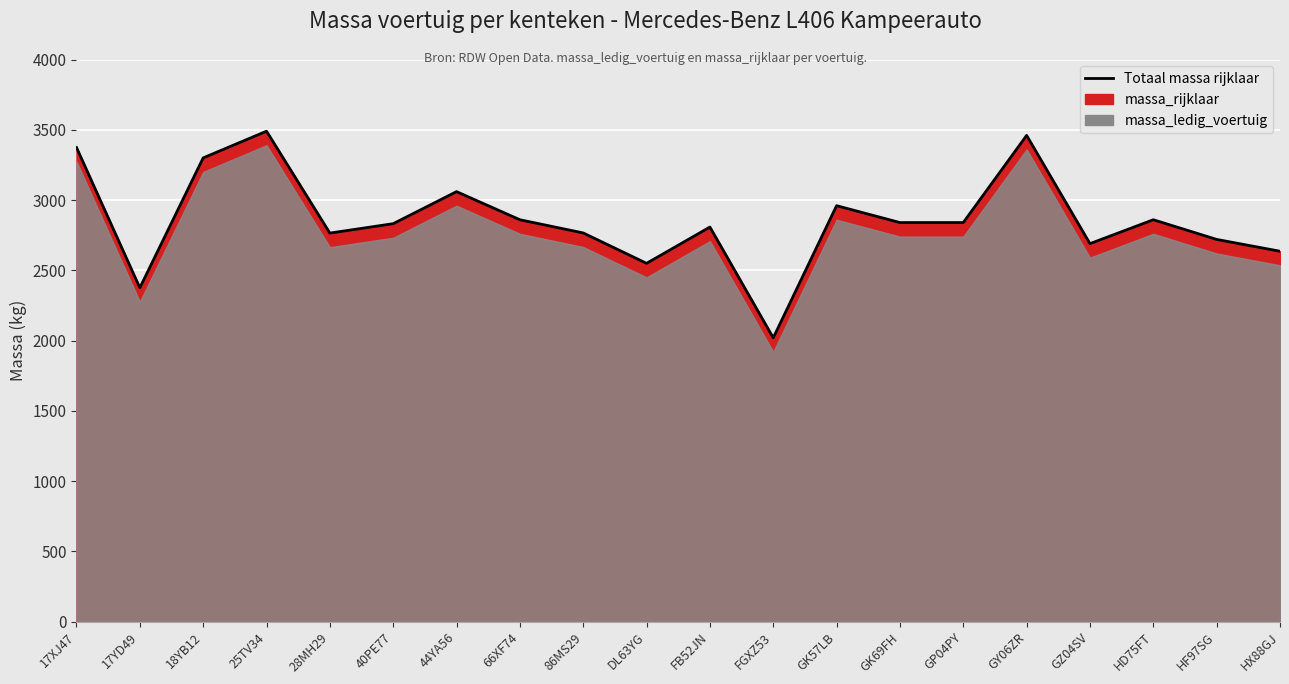

Reading left to right, extract all data points from this chart.

17XJ47=3374	17YD49=2376	18YB12=3300	25TV34=3490	28MH29=2765	40PE77=2832	44YA56=3060	66XF74=2860	86MS29=2766	DL63YG=2550	FB52JN=2808	FGXZ53=2020	GK57LB=2960	GK69FH=2840	GP04PY=2840	GY06ZR=3460	GZ04SV=2690	HD75FT=2860	HF97SG=2720	HX88GJ=2636